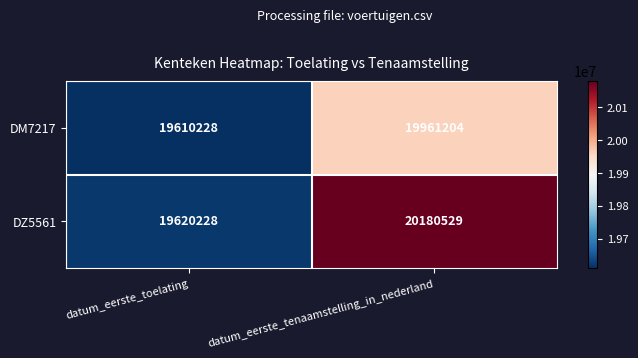

Reading left to right, transcribe all the data shown in this chart.

DM7217: datum_eerste_toelating=19610228	datum_eerste_tenaamstelling_in_nederland=19961204
DZ5561: datum_eerste_toelating=19620228	datum_eerste_tenaamstelling_in_nederland=20180529